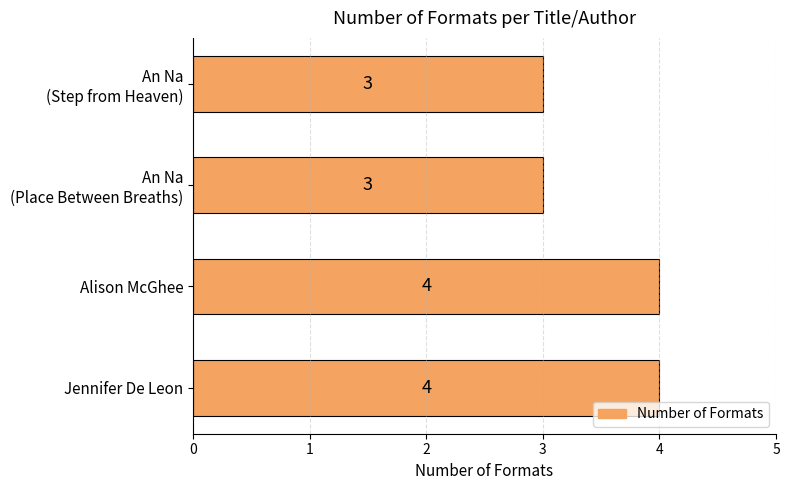

How many values are between 3 and 4?

4